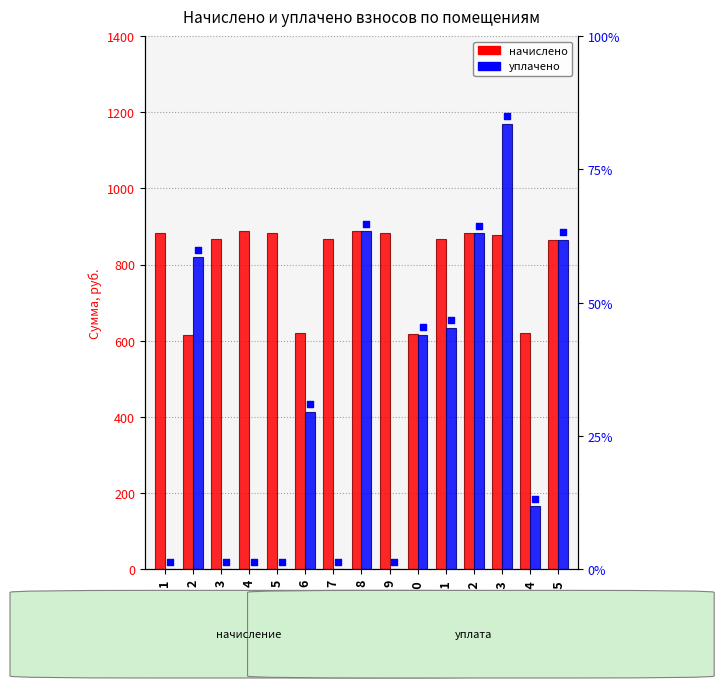

Which series contains the lowest Y value?

уплачено